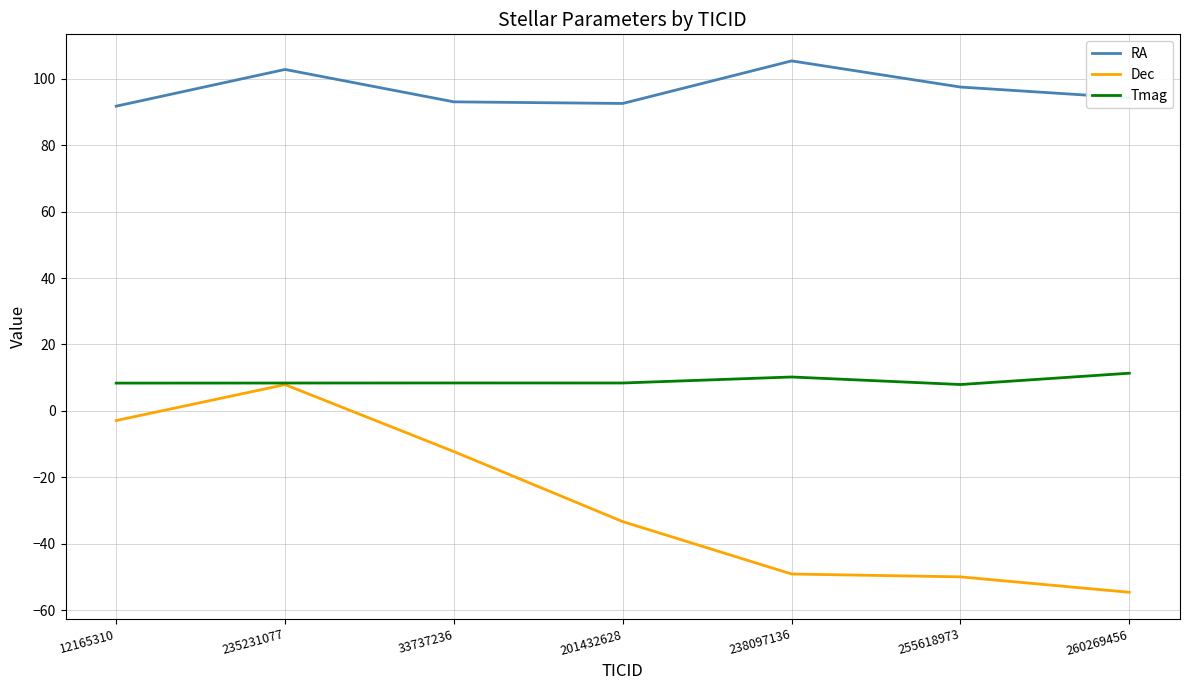

What is the sum of all RA values?

677.3